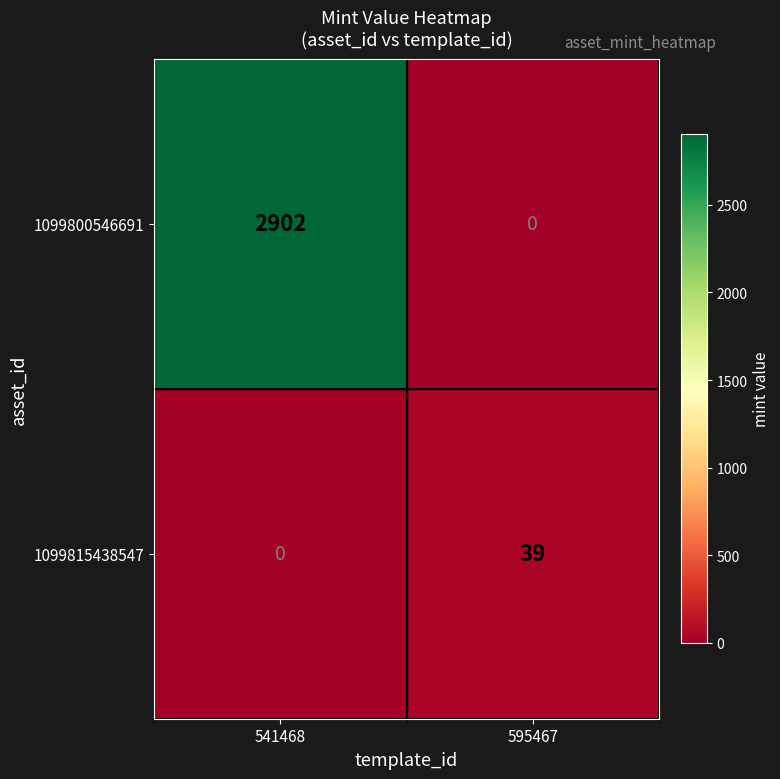

Rank the series by their maximum value, from highest to lowest.

1099800546691, 1099815438547